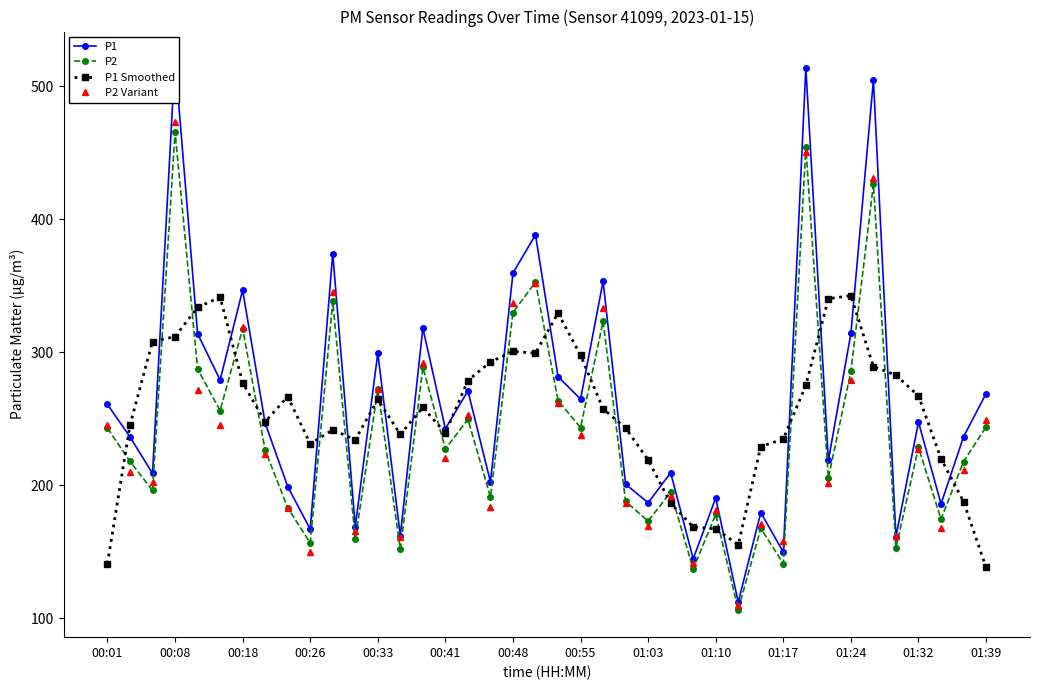

What is the difference between the maximum and minimum values in the P2 series?

359.1